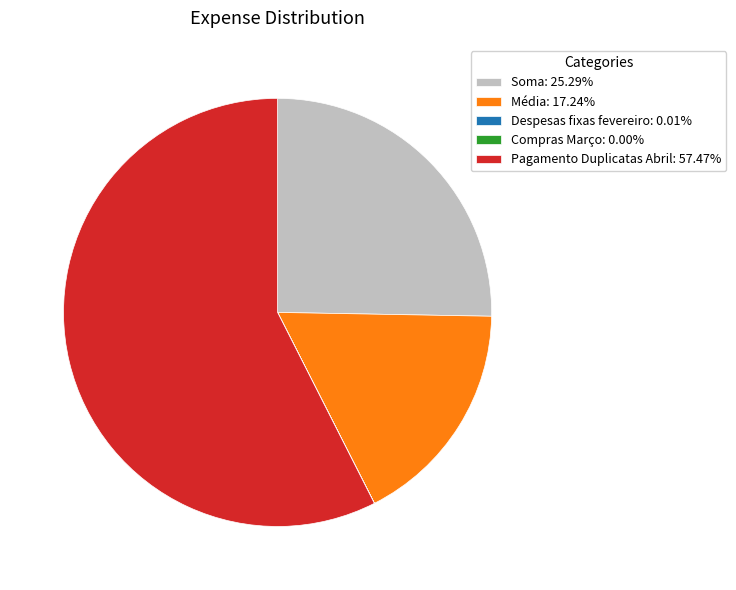

Is the sum of Pagamento Duplicatas Abril: 57.47% and Média: 17.24% greater than half?

Yes